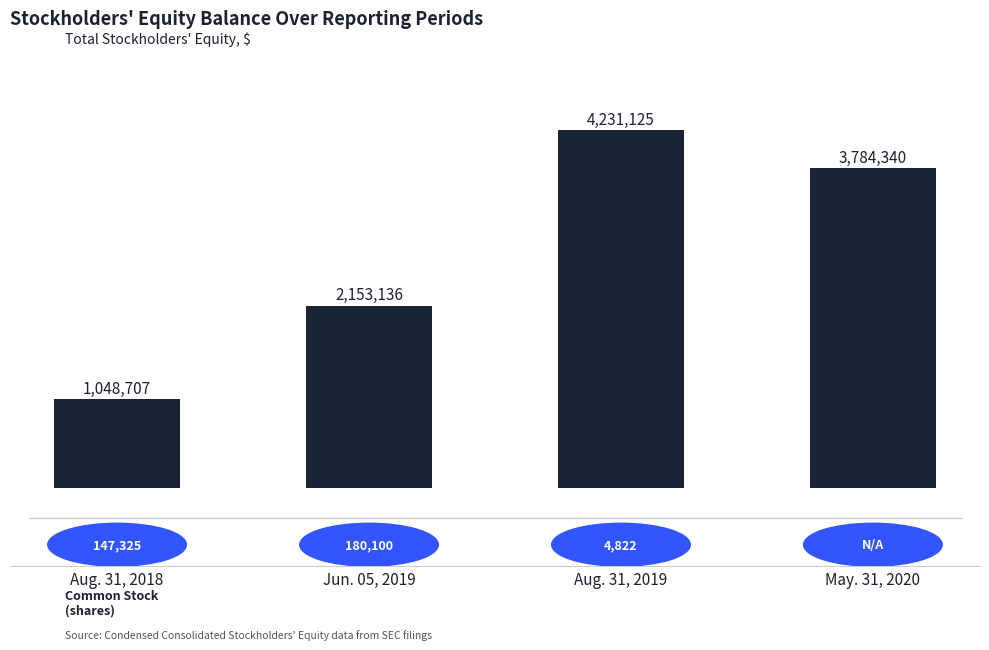

Are the bars horizontal?

No